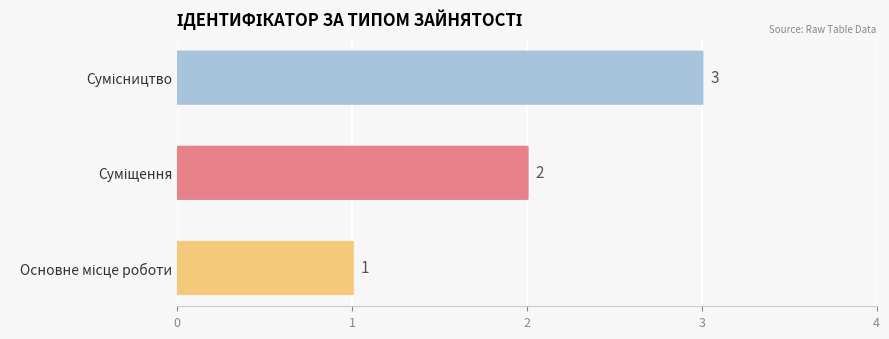

What is the maximum value shown in the chart?

3